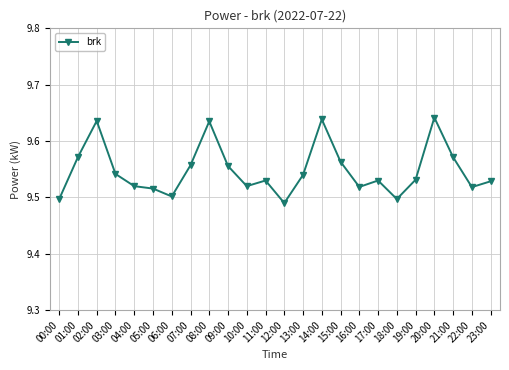

At which category does the data reach its first local peak?

02:00